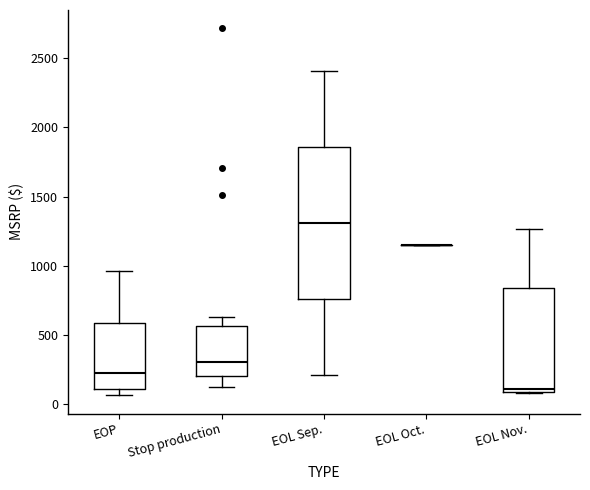

Reading left to right, transcribe this box plot: for each box, give where its median line is, the range the box spans, and where its two whiskers end, as read against the y-axis. The values are not printed on the chart, so give them approximately, as read against the axis.

EOP: median 250, box 100 to 600, whiskers 50 to 950
Stop production: median 300, box 200 to 550, whiskers 150 to 650
EOL Sep.: median 1300, box 750 to 1850, whiskers 200 to 2400
EOL Oct.: box collapsed to a line at 1150, whiskers 1150 to 1150
EOL Nov.: median 100 (just above the box's lower edge), box 100 to 850, whiskers 100 to 1250